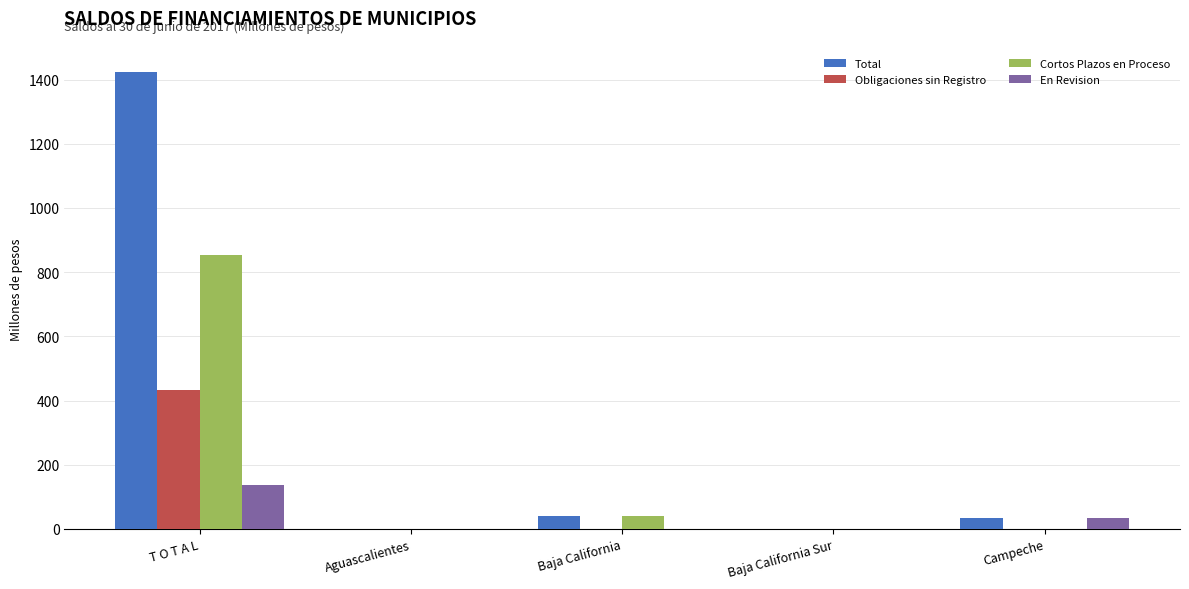

True or false: Obligaciones sin Registro has a value of 297.4 at T O T A L.

False